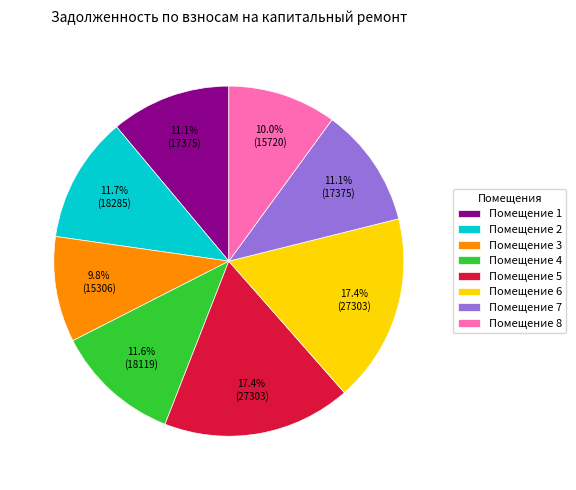

Is the sum of Помещение 4 and Помещение 3 greater than half?

No